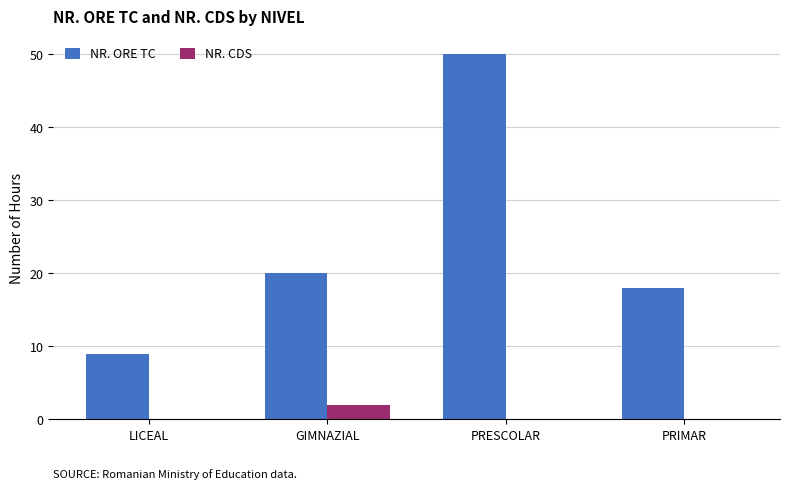

Are the bars grouped side by side (vs. stacked)?

Yes